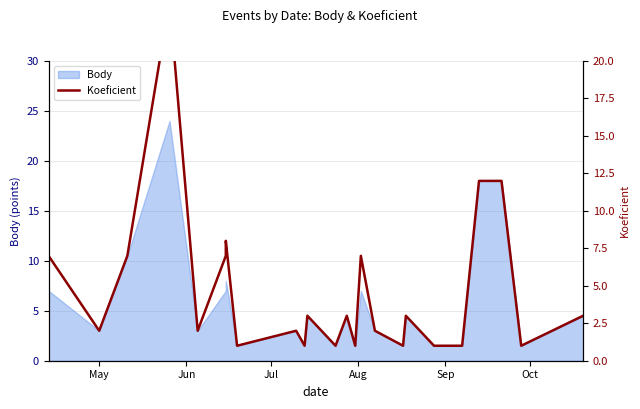

What is the smallest value displayed?

1